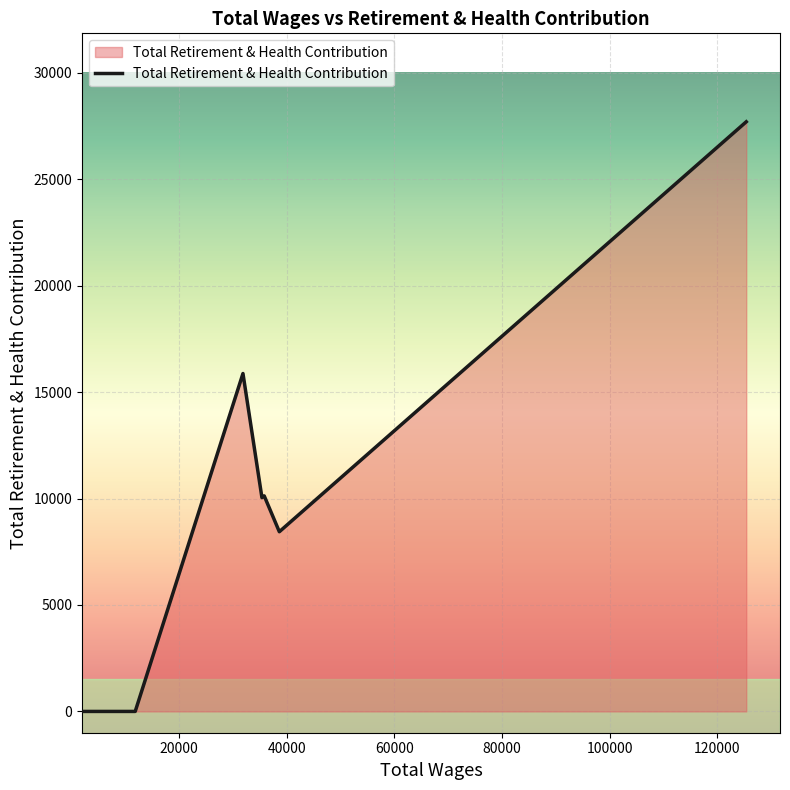

How many lines are shown in the chart?

1